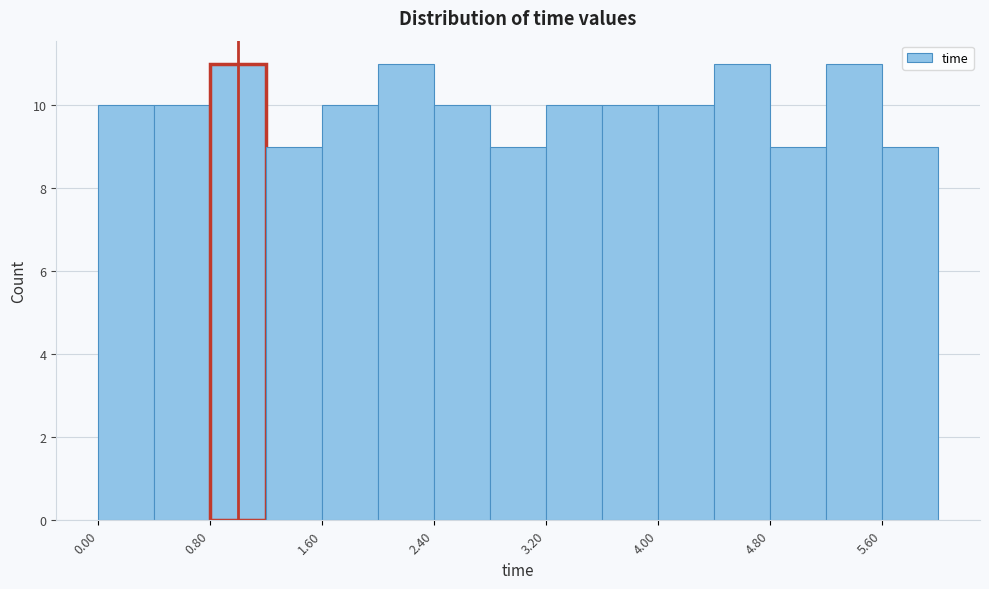

Reading left to right, list every bar in this chart as the range it spans on the x-axis followed by its height. The values are not printed on the chart, so give them approximately, as read against the axis.

0.0 to 0.4: 10
0.4 to 0.8: 10
0.8 to 1.2: 11
1.2 to 1.6: 9
1.6 to 2.0: 10
2.0 to 2.4: 11
2.4 to 2.8: 10
2.8 to 3.2: 9
3.2 to 3.6: 10
3.6 to 4.0: 10
4.0 to 4.4: 10
4.4 to 4.8: 11
4.8 to 5.2: 9
5.2 to 5.6: 11
5.6 to 6.0: 9